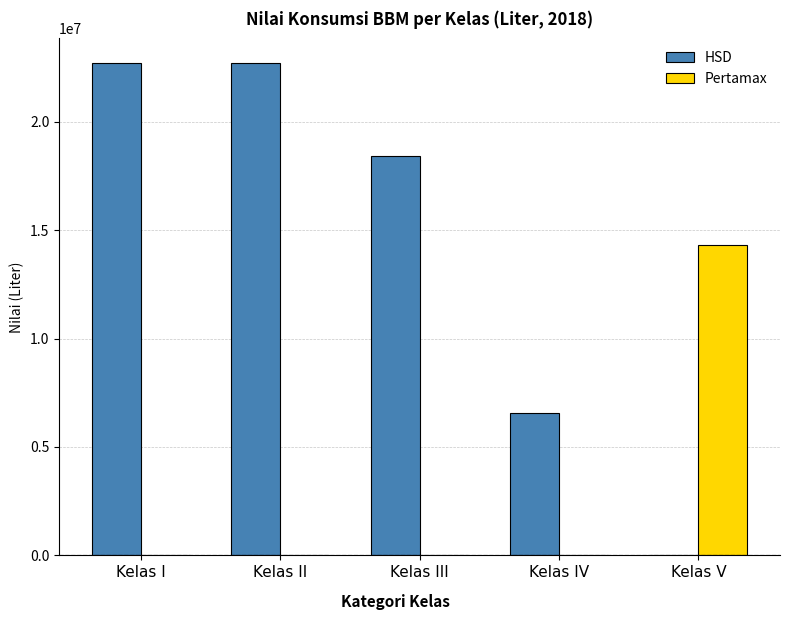

What is the maximum value for Pertamax?

14307020